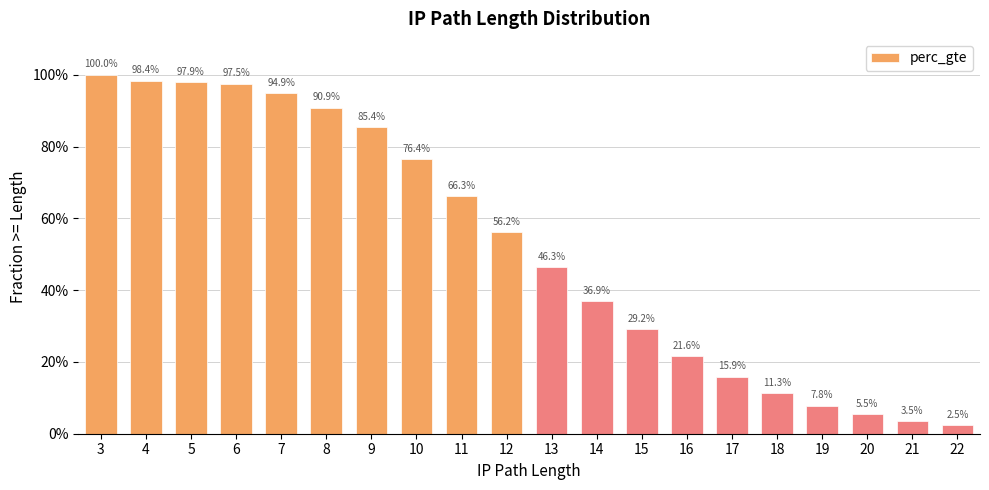

Does the chart contain stacked bars?

No